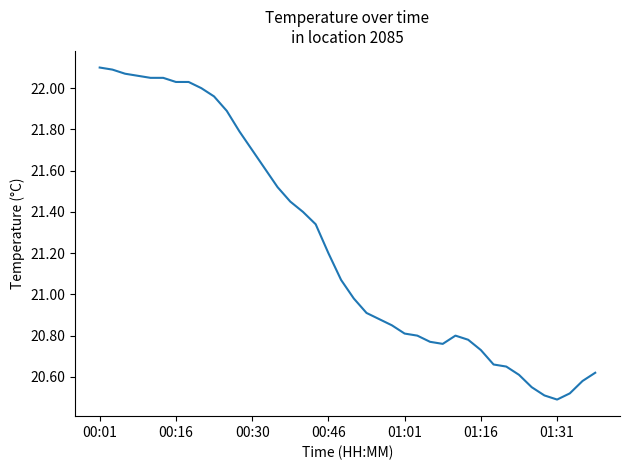

What is the difference between the maximum and minimum values?

1.6